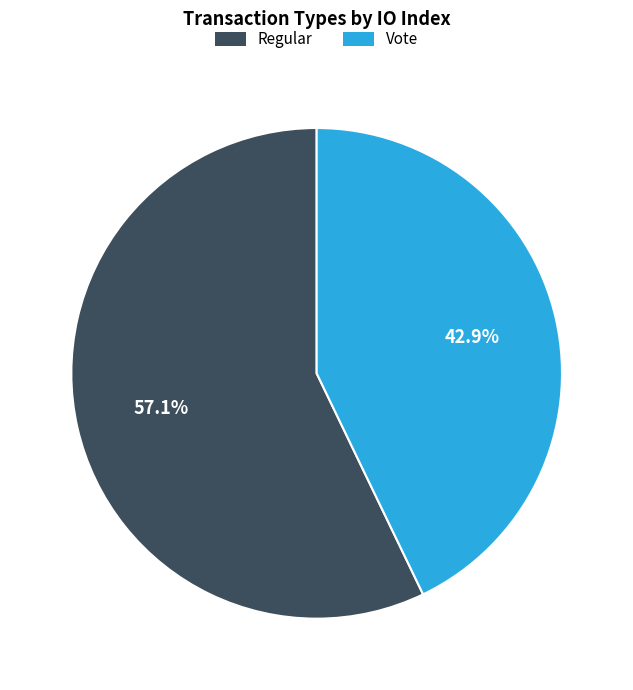

To the nearest percent, what is the combined percentage of Regular and Vote?

100%